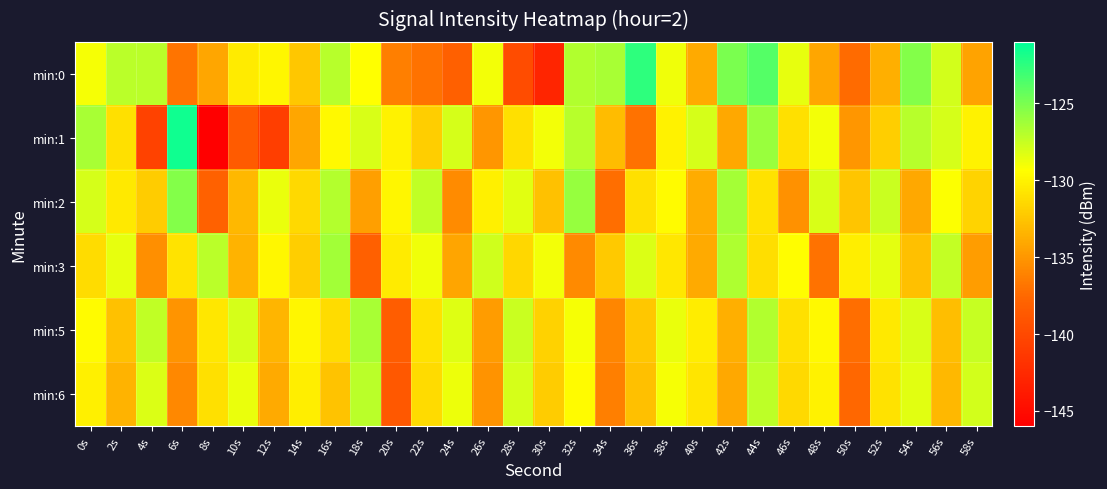

What is the spread (max minus min) of values at 12s?

12.1